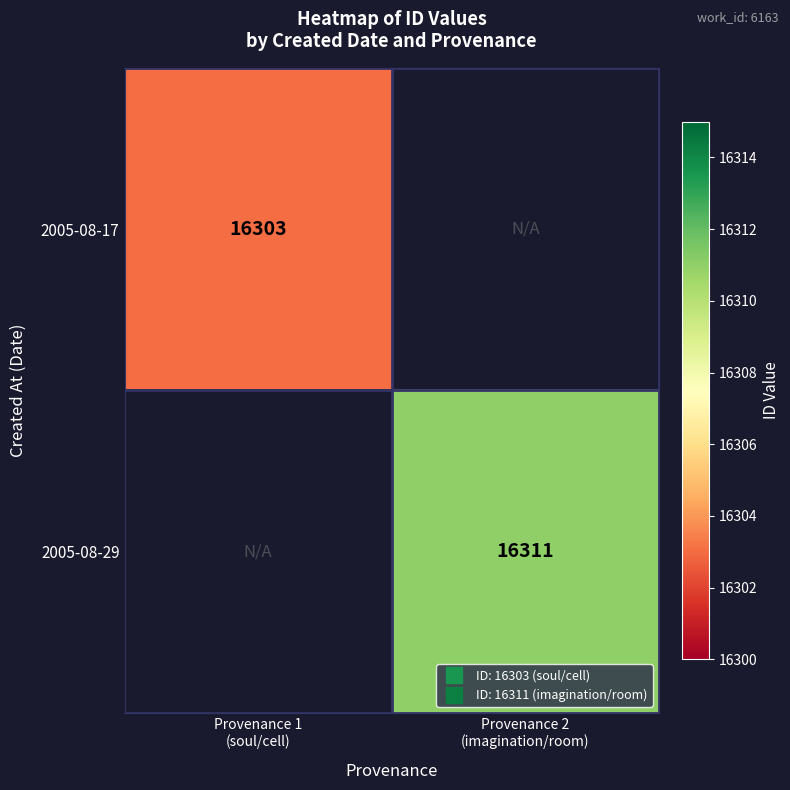

At Provenance 1 (soul/cell), list the series in order from largest to smallest.

2005-08-17, 2005-08-29